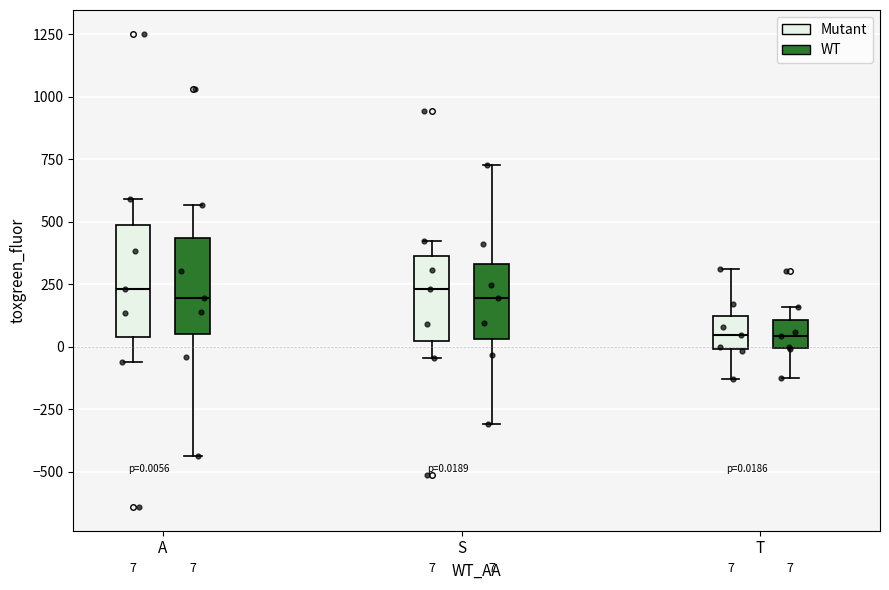

Which box is the tallest, from its lower edge to its upper edge?

A (Mutant)